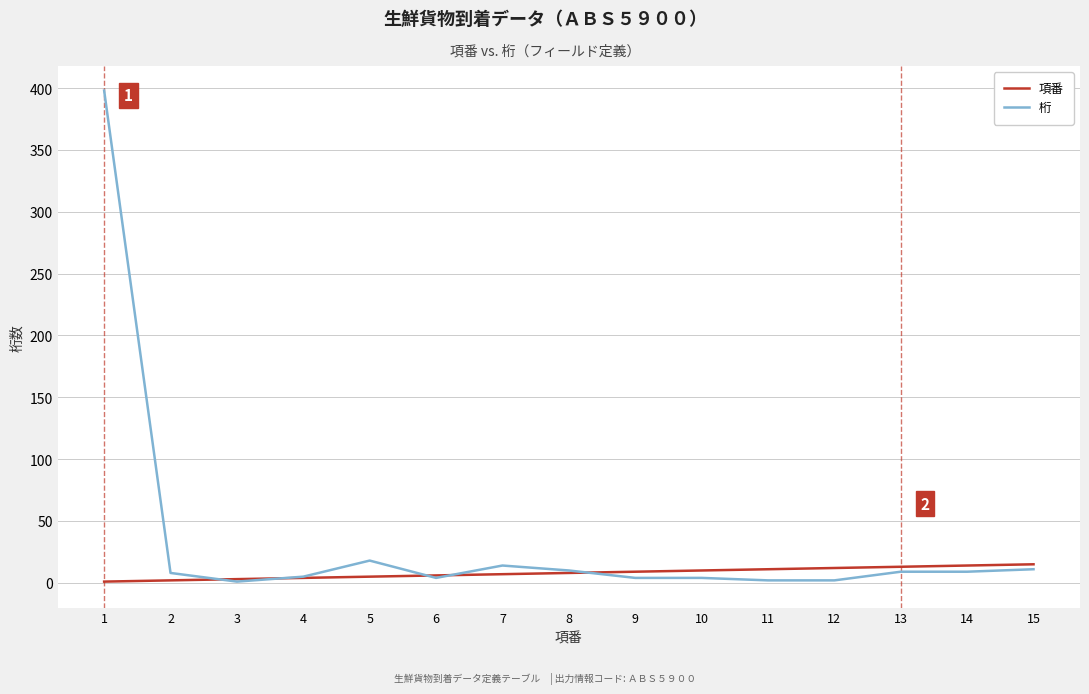

List the series in order of their peak value, highest first.

桁, 項番